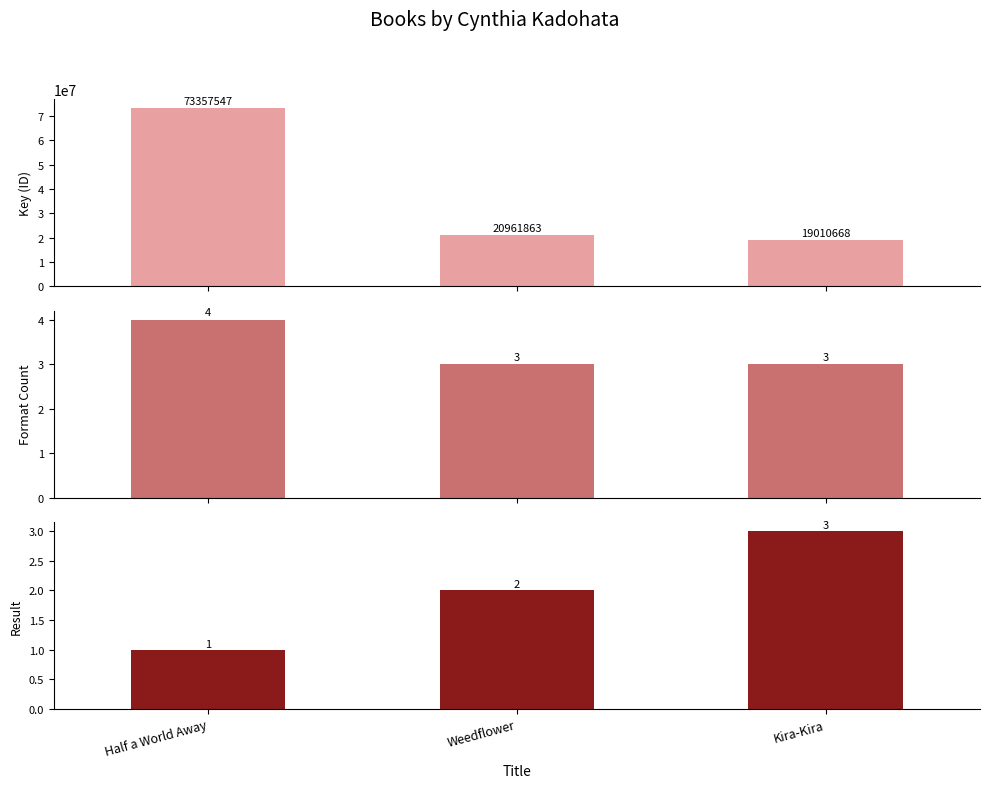

List the series in order of their peak value, lowest first.

Result, Format Count, Key (ID)